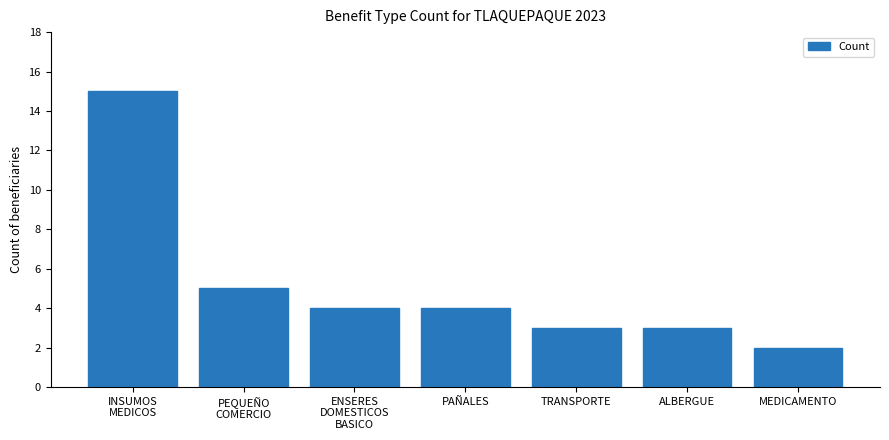

Which has a higher value, PAÑALES or MEDICAMENTO?

PAÑALES